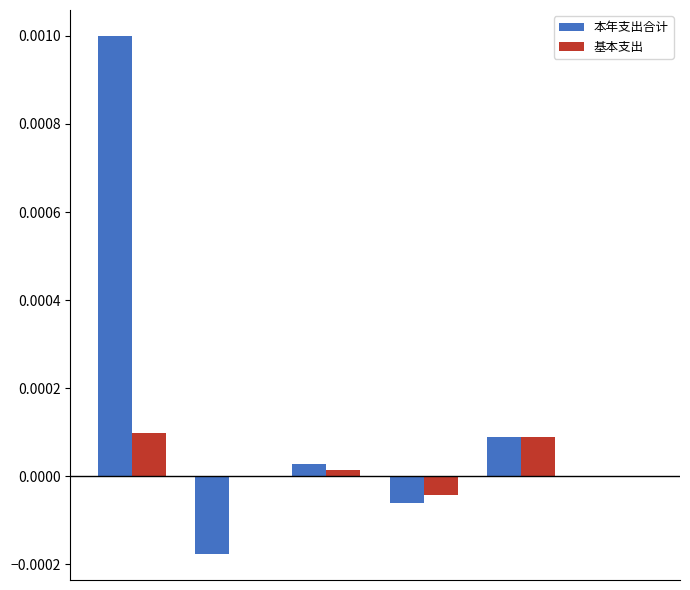

Which series has the largest total across all categories?

本年支出合计